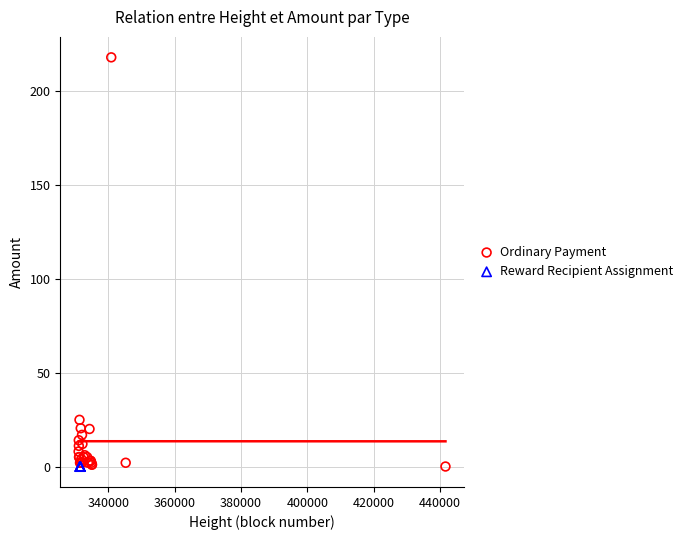

Which series reaches the maximum Y coordinate?

Ordinary Payment